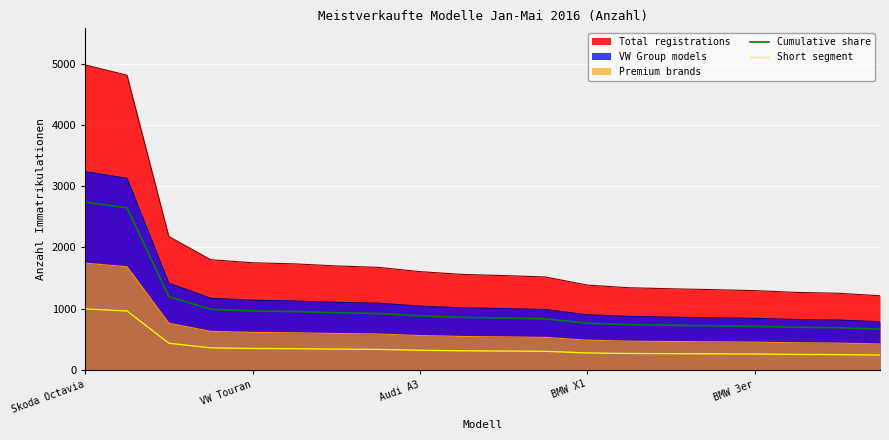

True or false: Short segment and Cumulative share intersect in this chart.

False